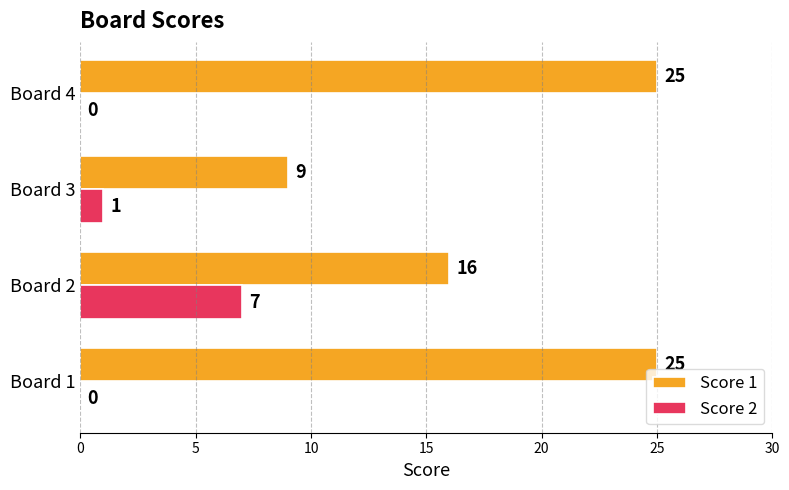

How many Score 2 values are between 0 and 7?

4